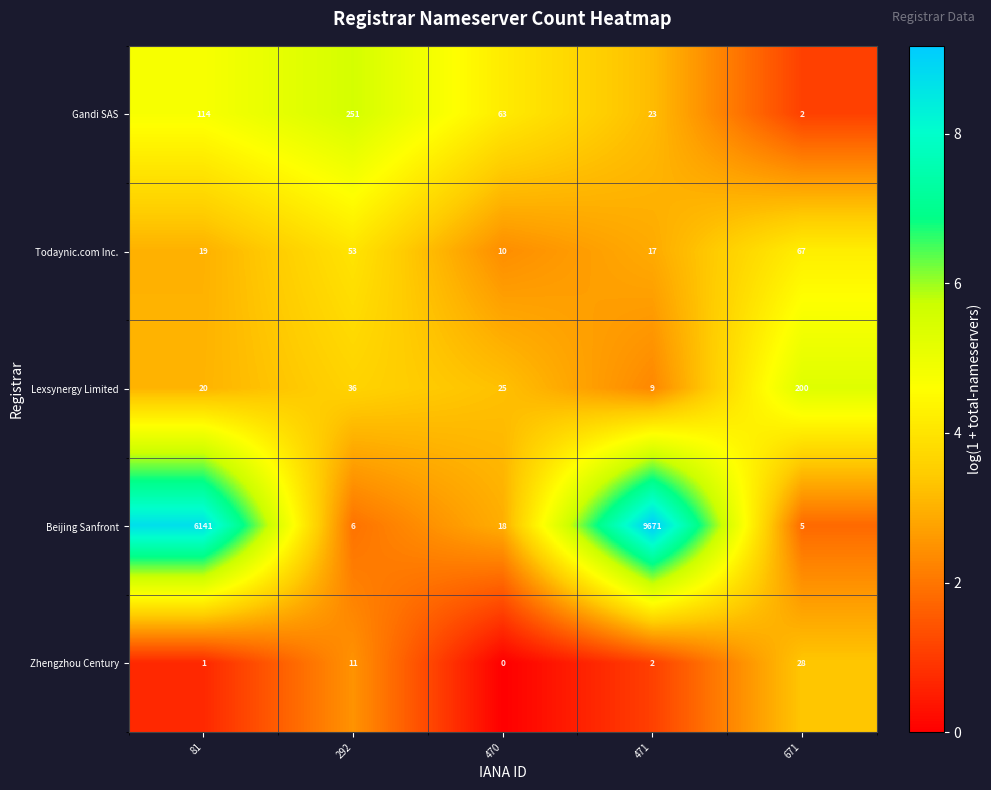

Between 470 and 671, which series saw the biggest shift?

Lexsynergy Limited